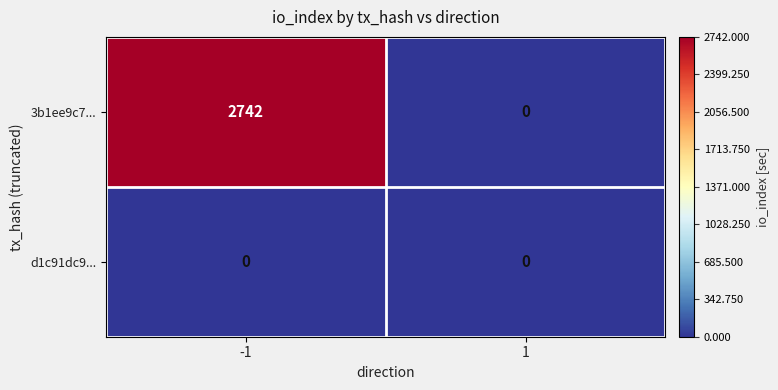

Is the value of d1c91dc9... at 1 greater than the value of 3b1ee9c7... at -1?

No